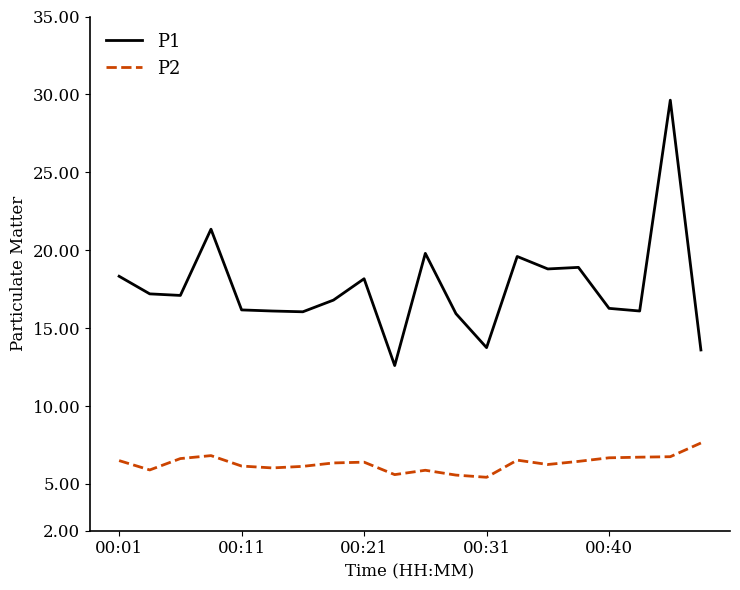

Rank the series by their average value, from lowest to highest.

P2, P1